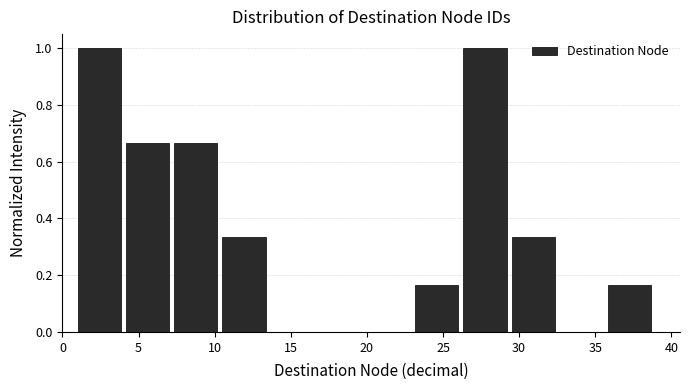

Reading left to right, list every bar in this chart as the range it spans on the x-axis followed by its height. Neither the bar edges nor the heights are printed on the chart, so give them approximately, as read against the axes.

1.0 to 4.0: 1.00
4.0 to 7.5: 0.66
7.5 to 10.5: 0.66
10.5 to 13.5: 0.34
13.5 to 17.0: 0
17.0 to 20.0: 0
20.0 to 23.0: 0
23.0 to 26.5: 0.16
26.5 to 29.5: 1.00
29.5 to 32.5: 0.34
32.5 to 36.0: 0
36.0 to 39.0: 0.16